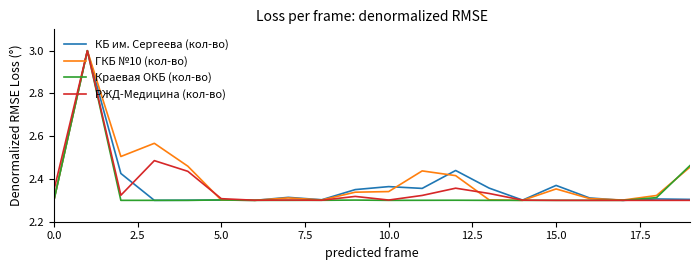

What is the maximum value shown in the chart?

3.0